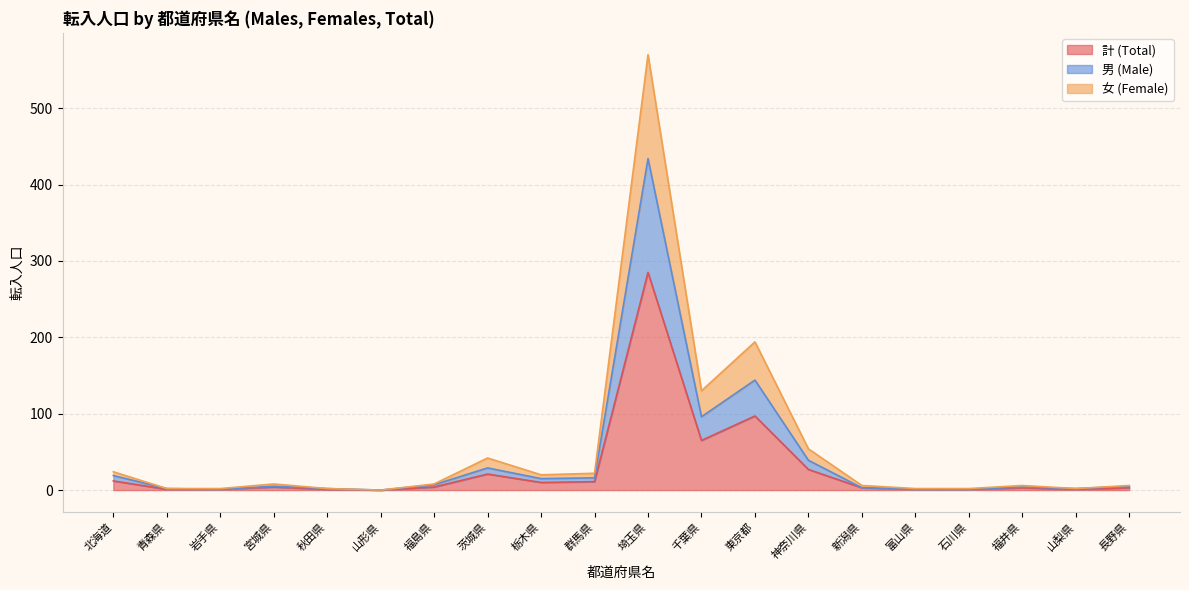

What is the greatest value displayed?

570